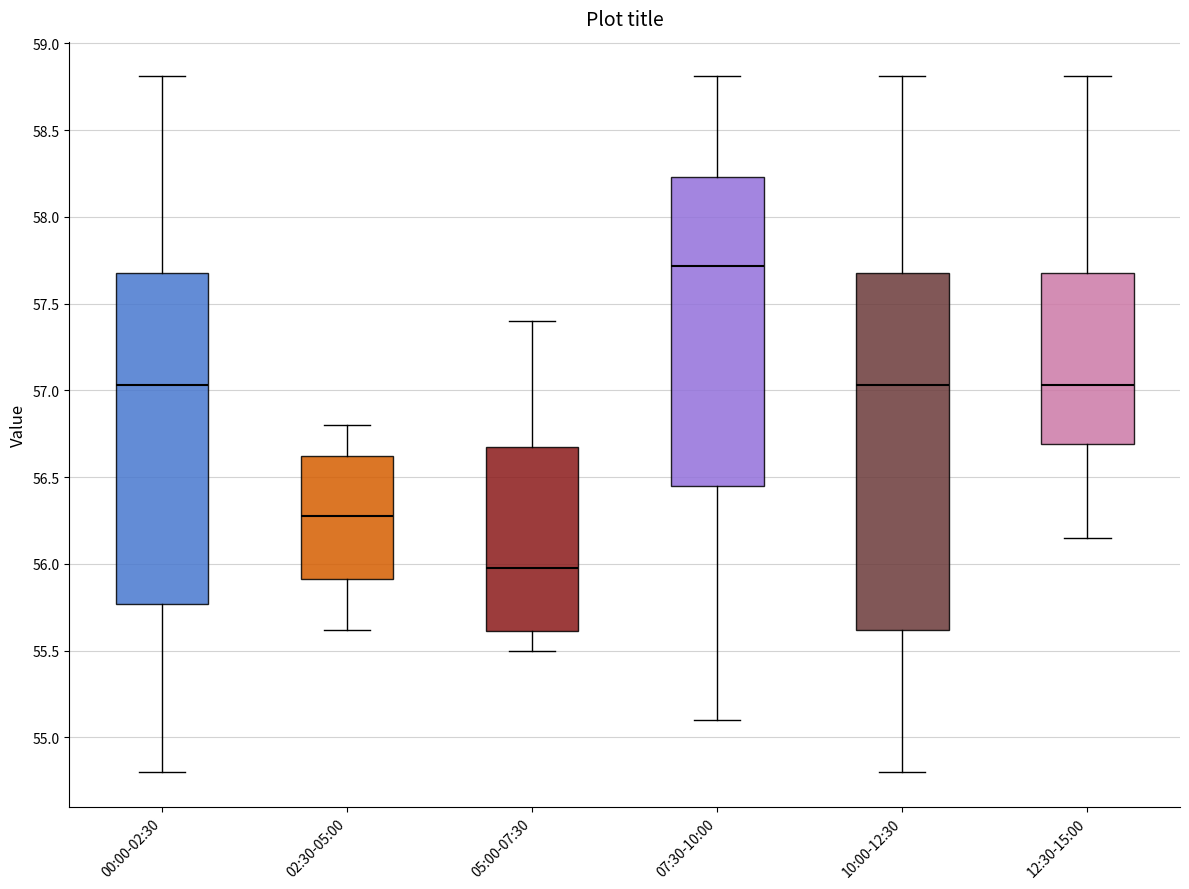

Reading left to right, transcribe this box plot: for each box, give where its median line is, the range the box spans, and where its two whiskers end, as read against the y-axis. The values are not printed on the chart, so give them approximately, as read against the axis.

00:00-02:30: median 57.05, box 55.75 to 57.70, whiskers 54.80 to 58.80
02:30-05:00: median 56.30, box 55.90 to 56.60, whiskers 55.60 to 56.80
05:00-07:30: median 56.00, box 55.60 to 56.70, whiskers 55.50 to 57.40
07:30-10:00: median 57.70, box 56.45 to 58.25, whiskers 55.10 to 58.80
10:00-12:30: median 57.05, box 55.60 to 57.70, whiskers 54.80 to 58.80
12:30-15:00: median 57.05, box 56.70 to 57.70, whiskers 56.15 to 58.80